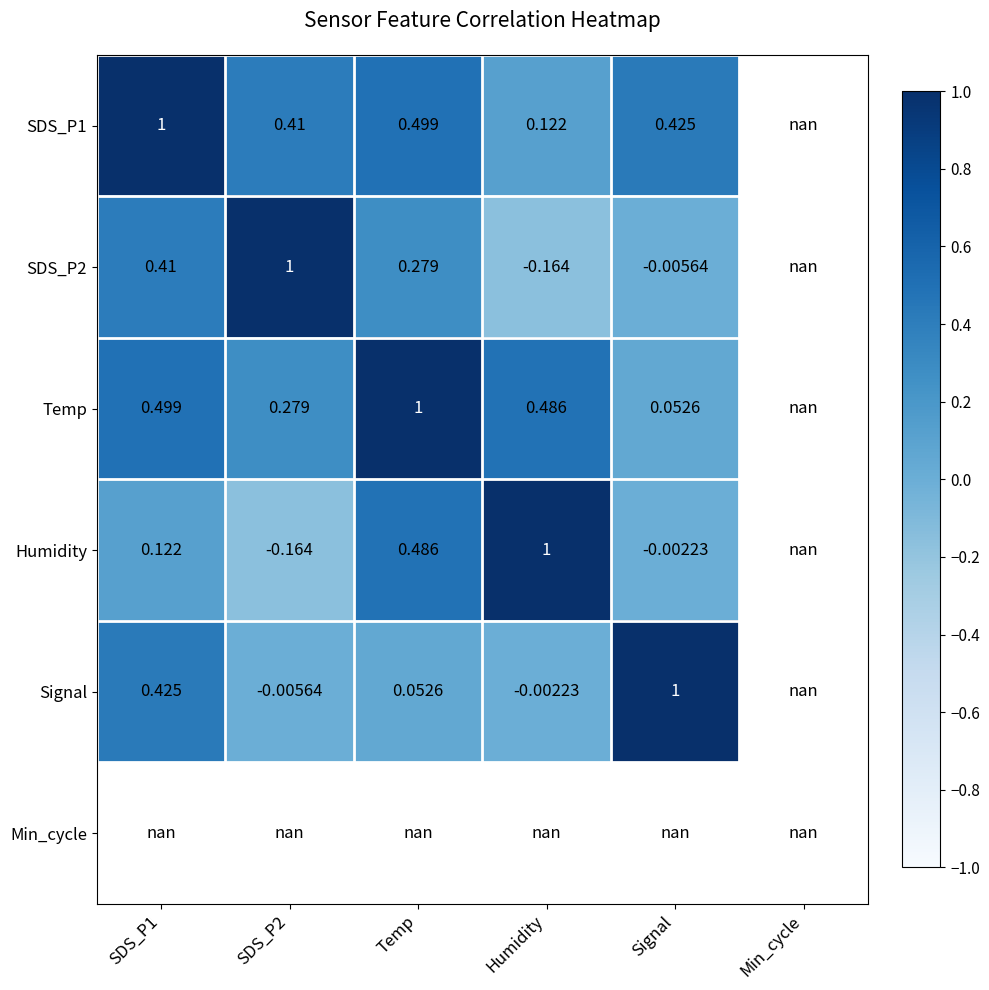

Is the value of Temp at Signal greater than the value of Humidity at Signal?

Yes